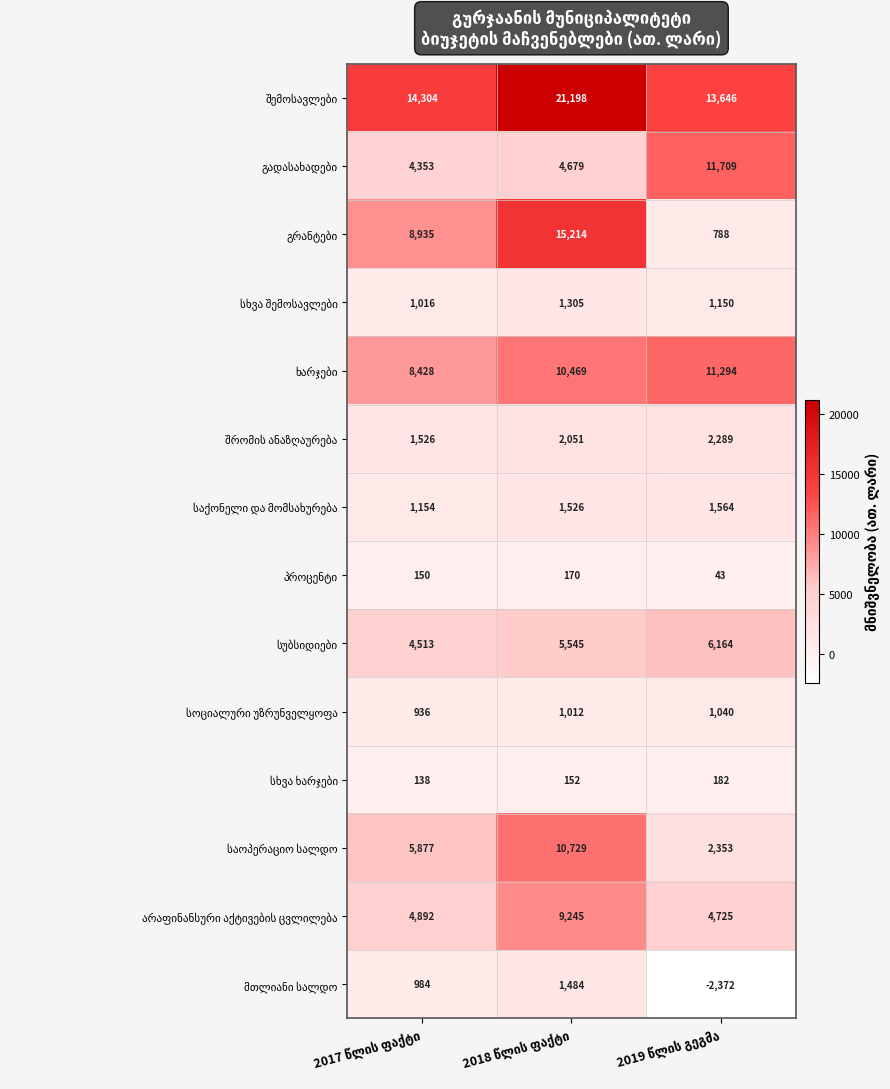

Which series has the largest total across all categories?

შემოსავლები